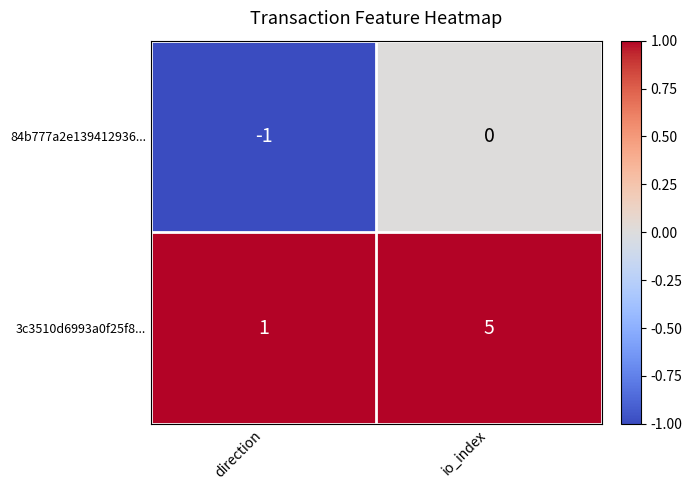

Which series has the largest range (max minus min)?

3c3510d6993a0f25f8...